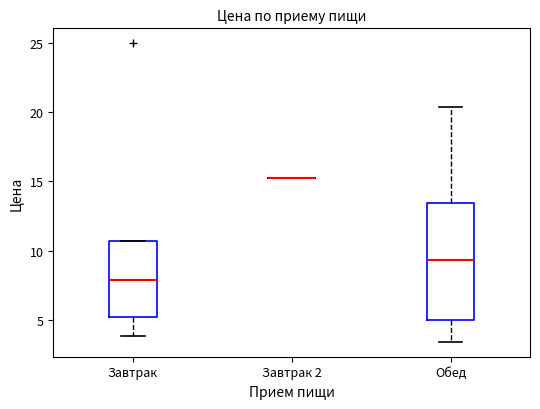

Reading left to right, transcribe this box plot: for each box, give where its median line is, the range the box spans, and where its two whiskers end, as read against the y-axis. The values are not printed on the chart, so give them approximately, as read against the axis.

Завтрак: median 8.0, box 5.0 to 10.5, whiskers 4.0 to 10.5
Завтрак 2: box collapsed to a line at 15.5, whiskers 15.5 to 15.5
Обед: median 9.5, box 5.0 to 13.5, whiskers 3.5 to 20.5